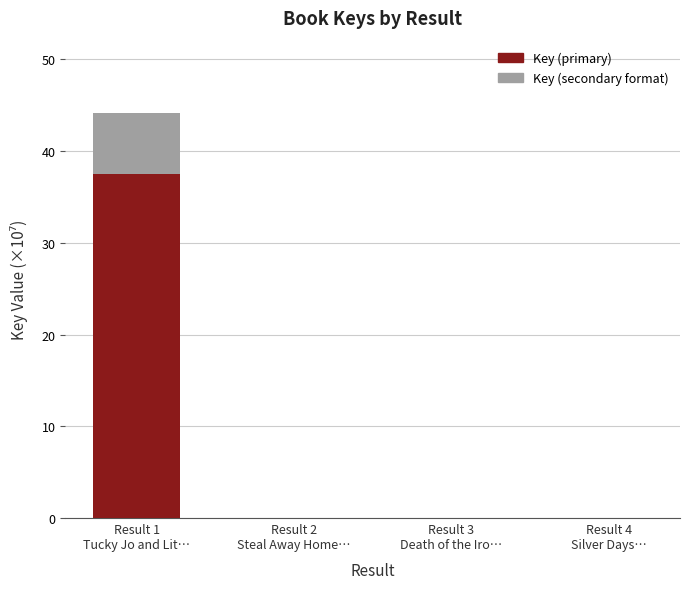

What is the sum of all Key (primary) values?

37.5